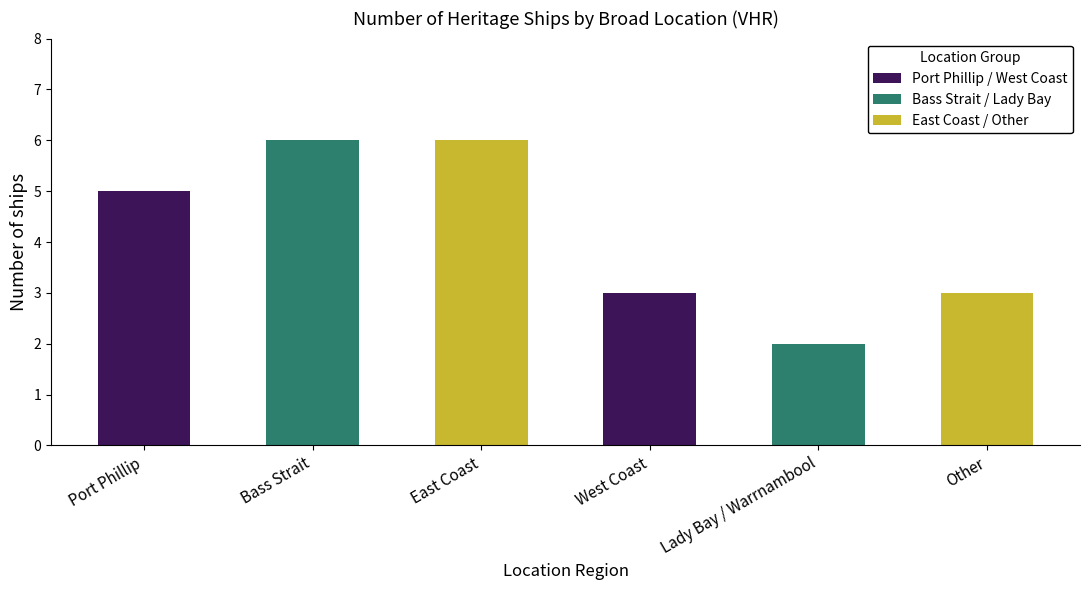

What is the minimum value shown in the chart?

2